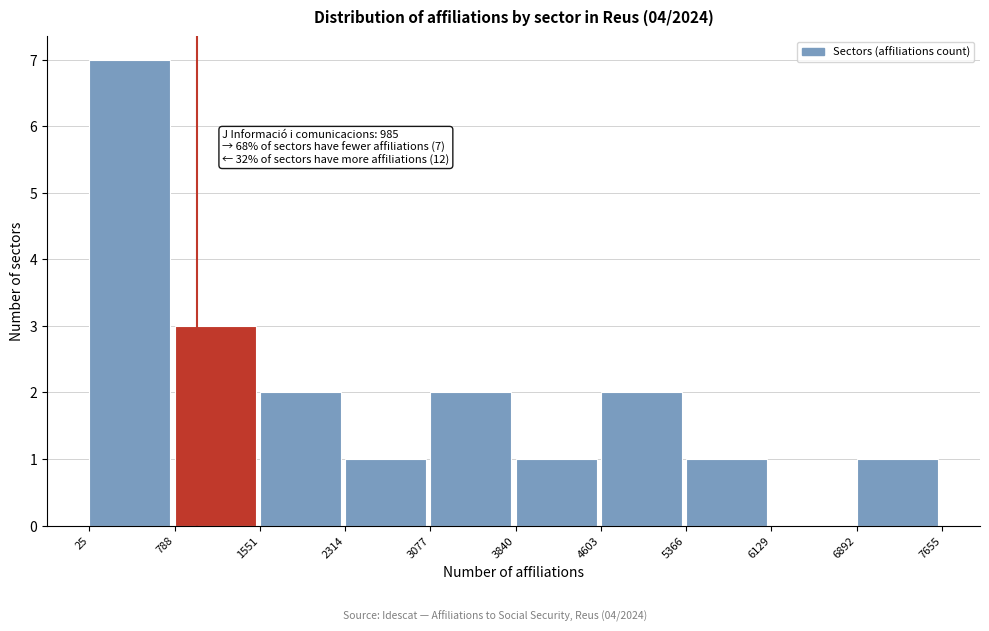

Which range on the x-axis has the tallest bar?

25 to 788